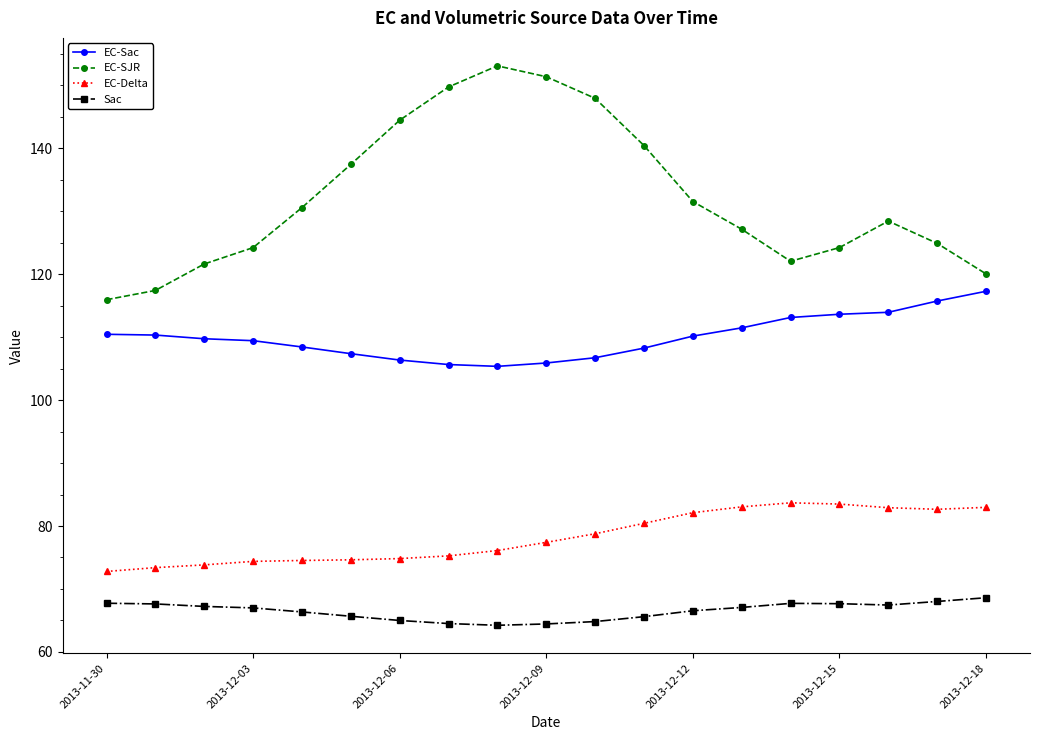

What is the difference between the second highest and second lowest values in the EC-SJR series?

33.9